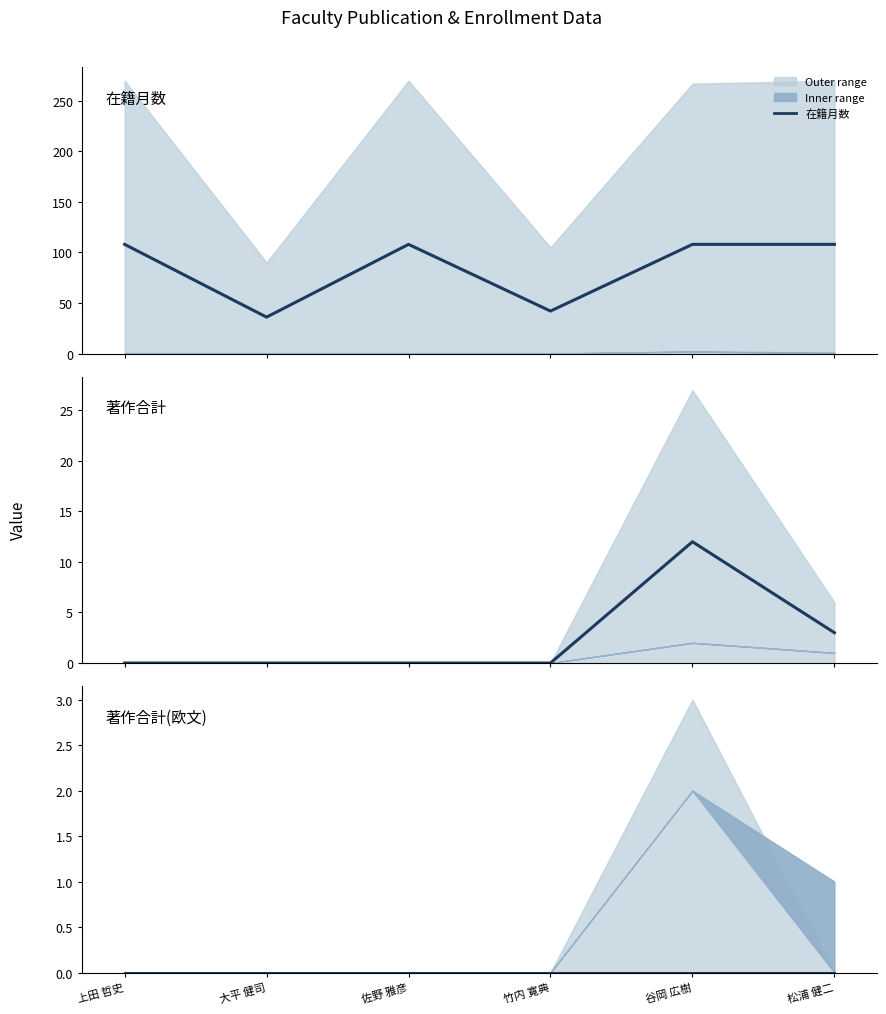

Rank the series at 大平 健司 from highest to lowest value.

在籍月数, 著作合計, 著作合計(欧文)